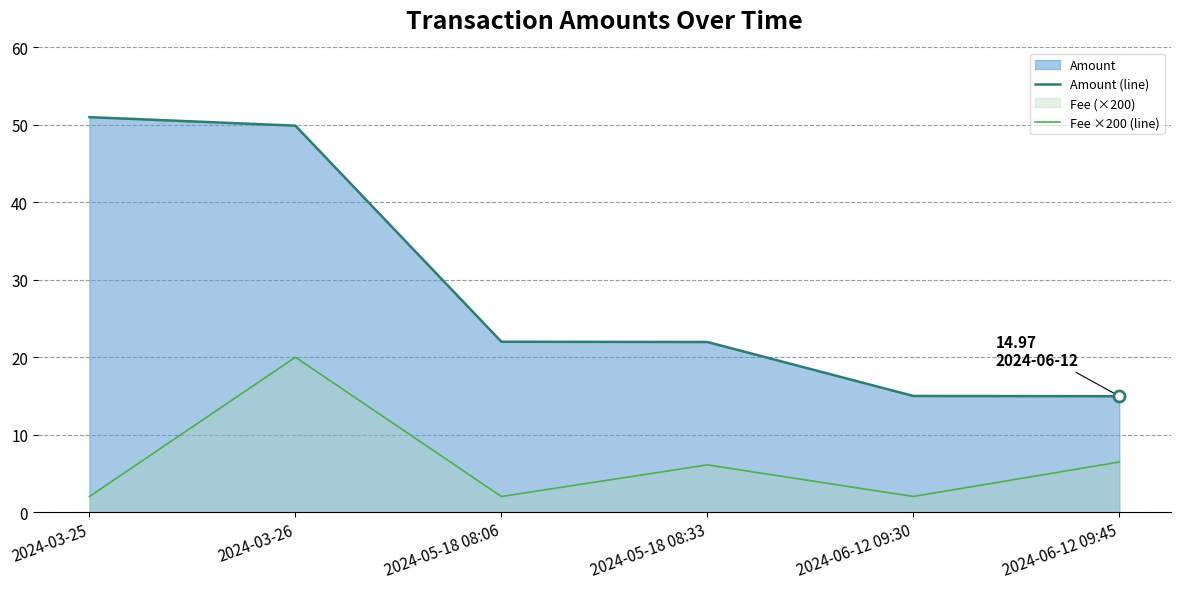

Reading left to right, extract all data points from this chart.

Amount (line): 51.0	49.9	22.0	22.0	15.0	15.0
Fee ×200 (line): 2.0	20.0	2.0	6.1	2.0	6.5